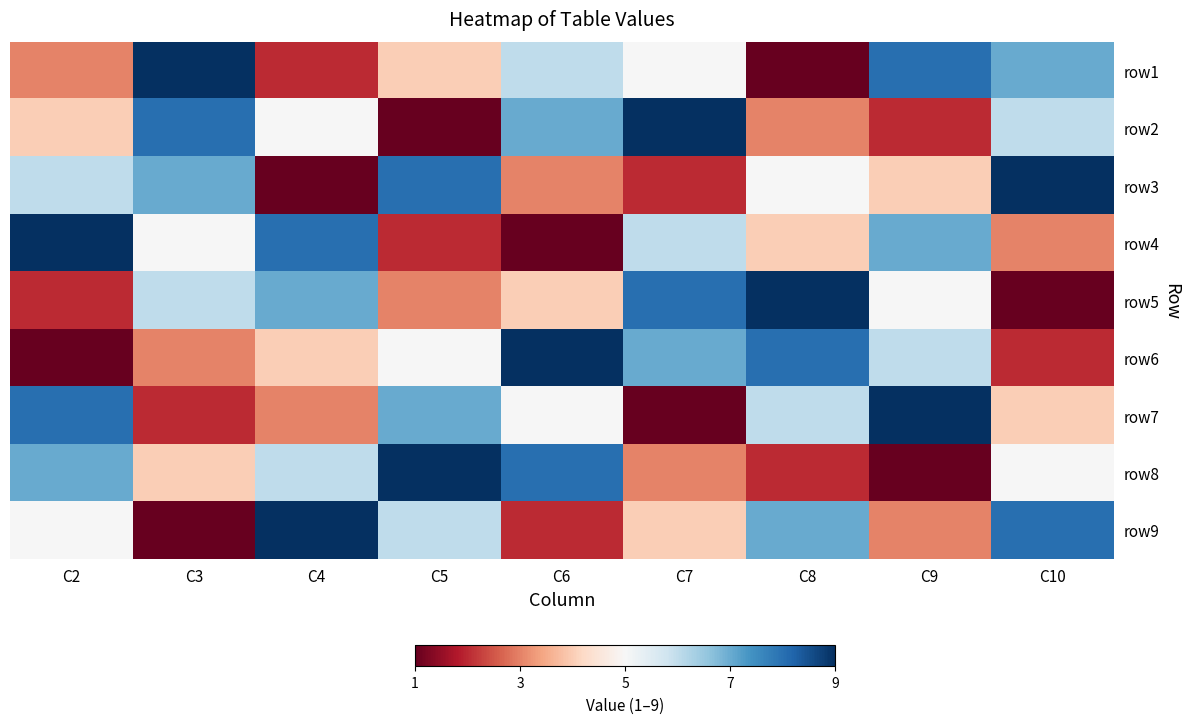

What is the smallest value displayed?

1